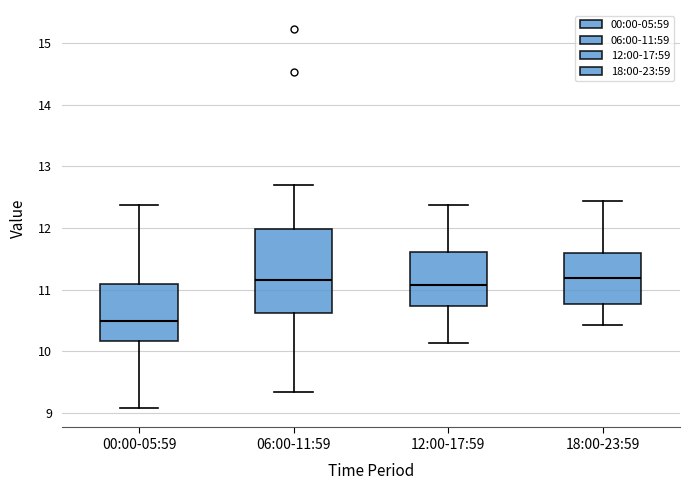

Reading left to right, read every box against the y-axis: the position of its median line, the range the box covers, and the ends of its whiskers. The values are not printed on the chart, so give them approximately, as read against the axis.

00:00-05:59: median 10.5, box 10.2 to 11.1, whiskers 9.1 to 12.4
06:00-11:59: median 11.2, box 10.6 to 12.0, whiskers 9.3 to 12.7
12:00-17:59: median 11.1, box 10.7 to 11.6, whiskers 10.1 to 12.4
18:00-23:59: median 11.2, box 10.8 to 11.6, whiskers 10.4 to 12.4